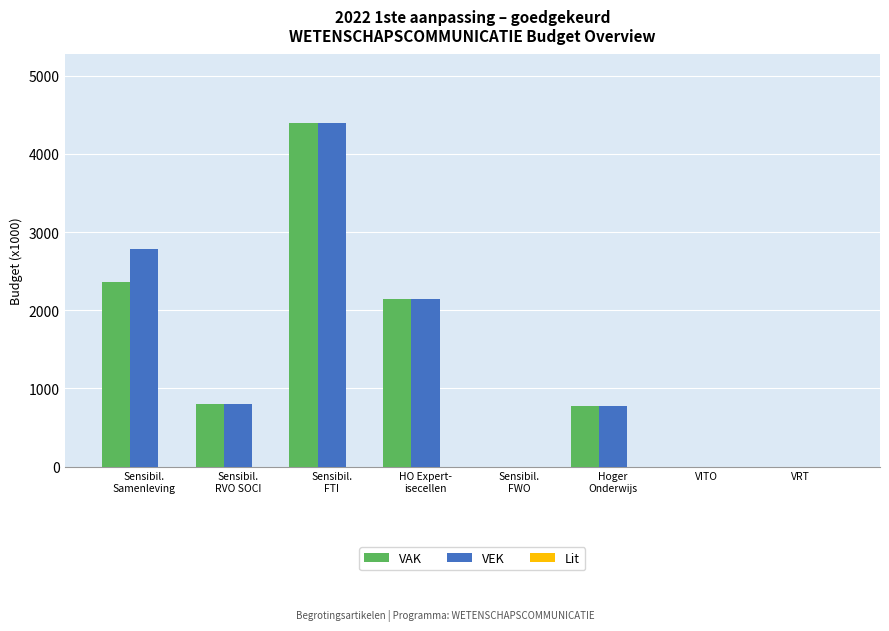

What is the greatest value displayed?

4394